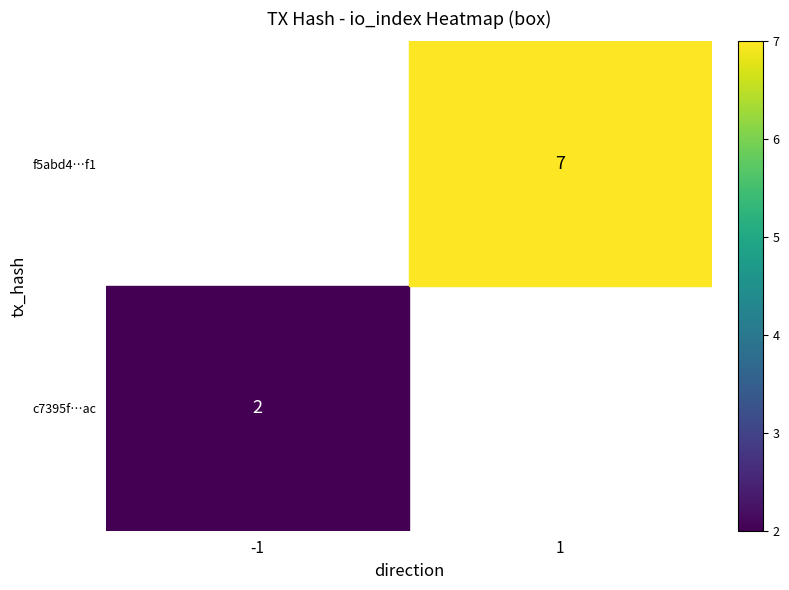

List the series in order of their peak value, highest first.

c7395f…ac, f5abd4…f1